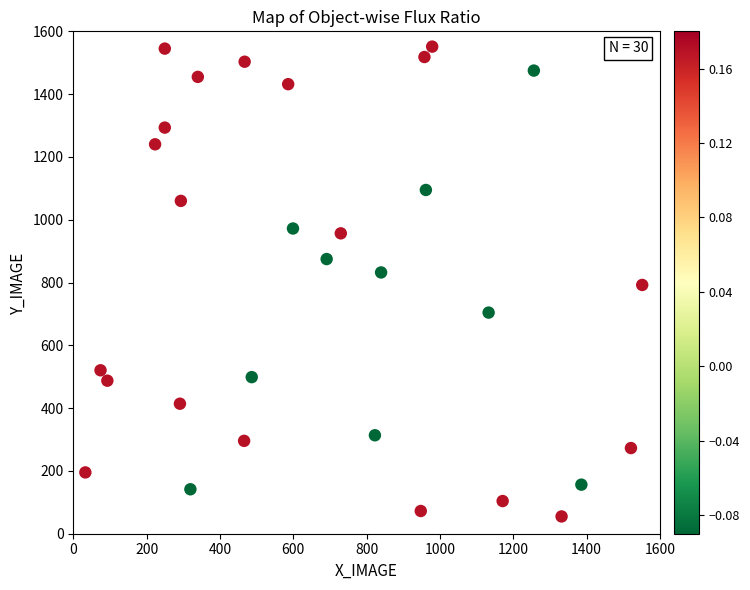

What is the range of Y values (max minus min)?

1496.3